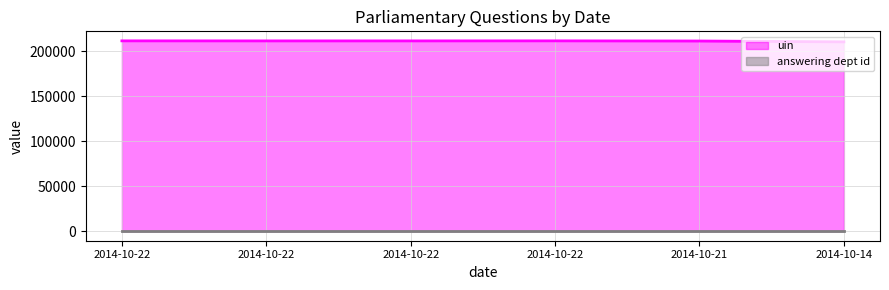

Which label corresponds to the largest value in the chart?

2014-10-22